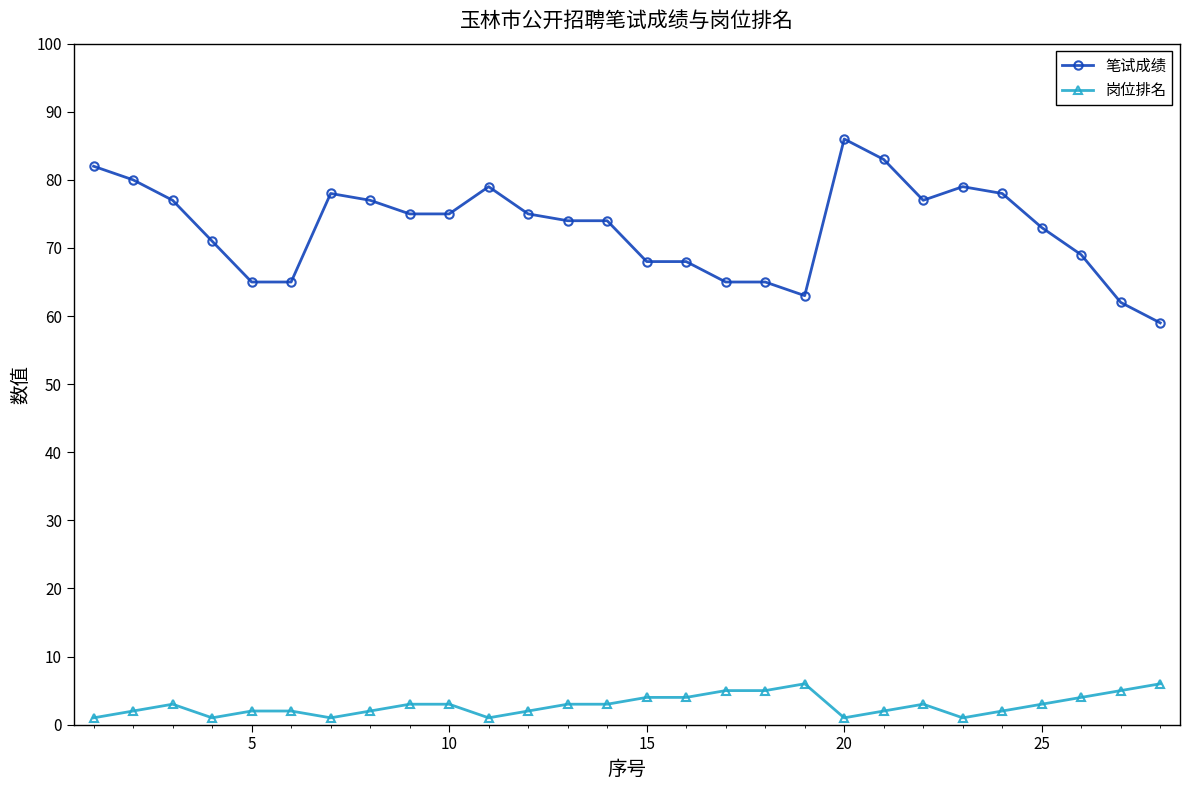

What is the sum of all 岗位排名 values?

80